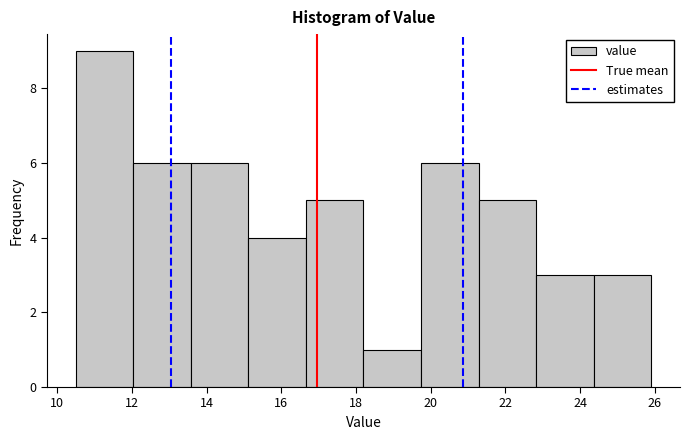

Which range on the x-axis has the tallest bar?

10.50 to 12.04